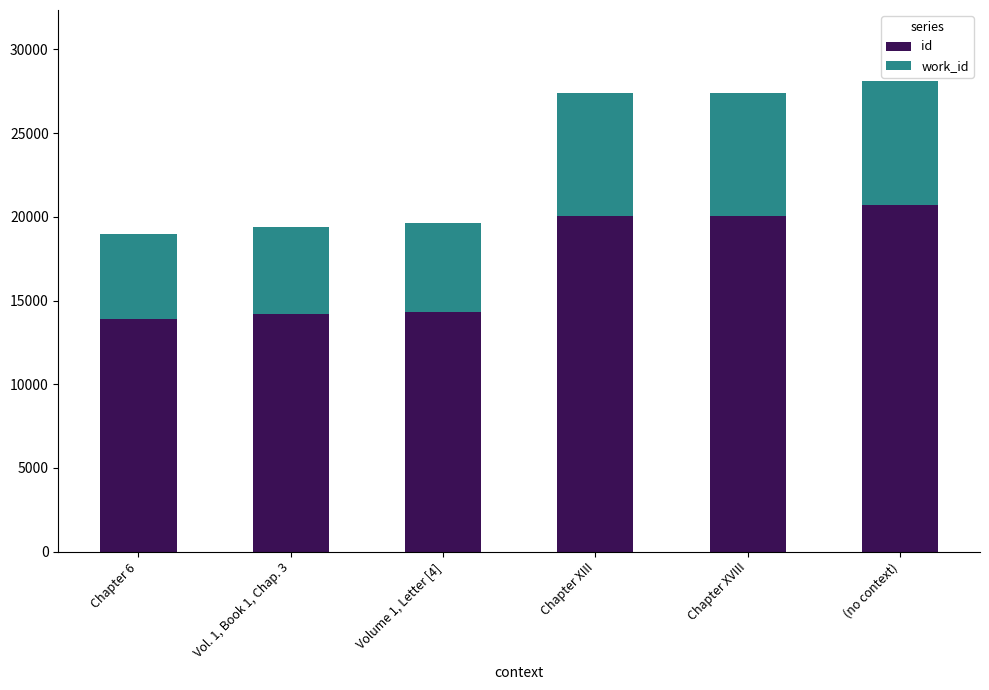

Which series has the widest spread of values?

id